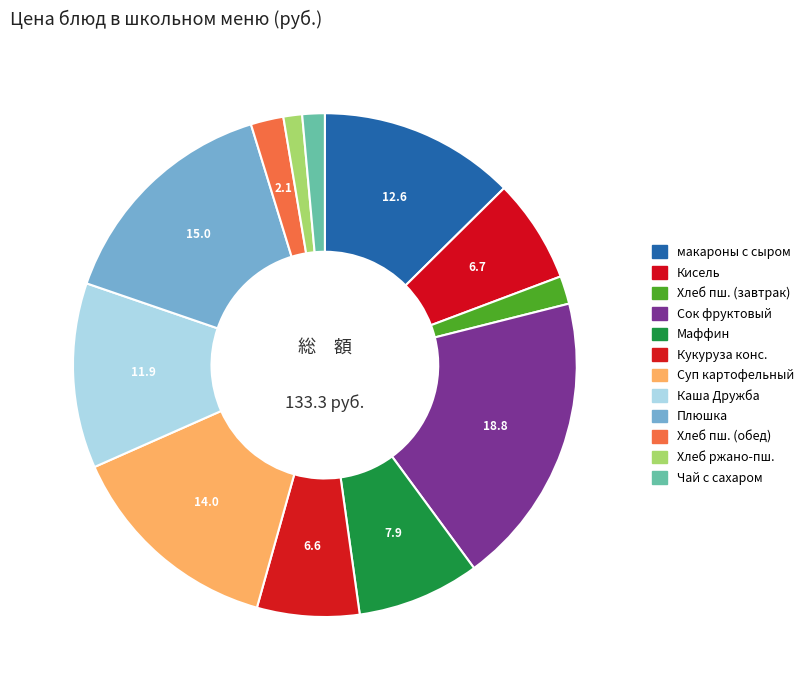

How many segments does this pie chart have?

12